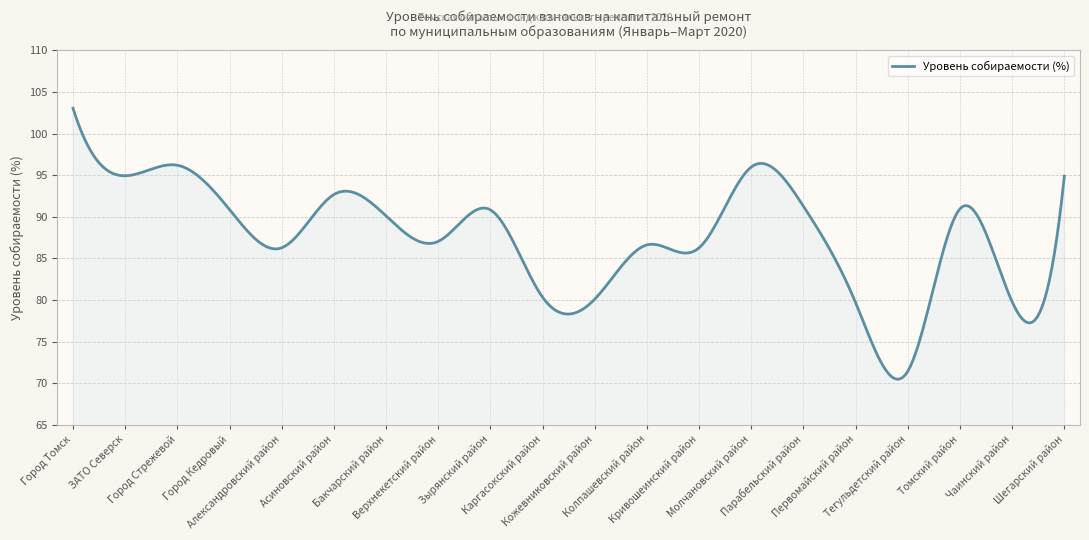

What is the difference between the maximum and second lowest values?

32.5